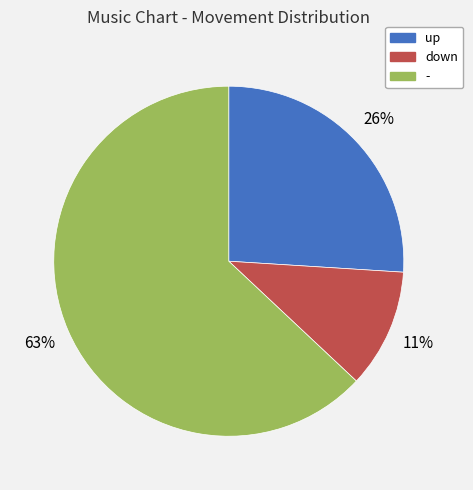

Approximately how many times larger is the value at down compared to -?

0.2